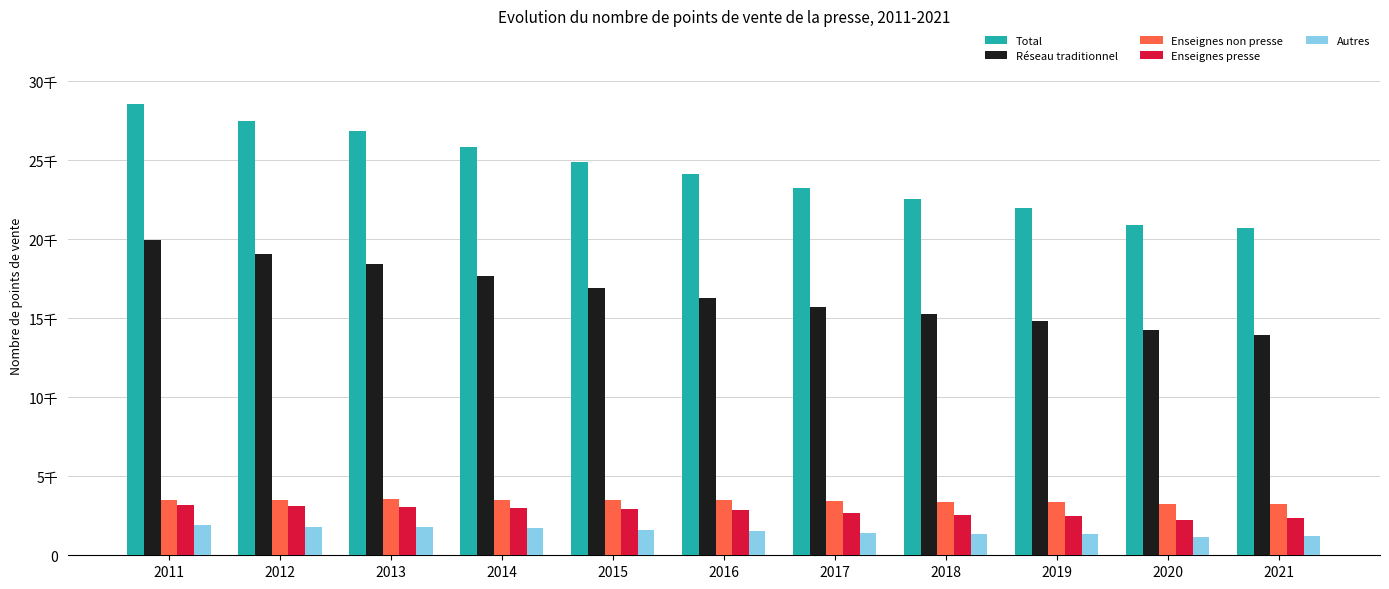

Are the bars grouped side by side (vs. stacked)?

Yes